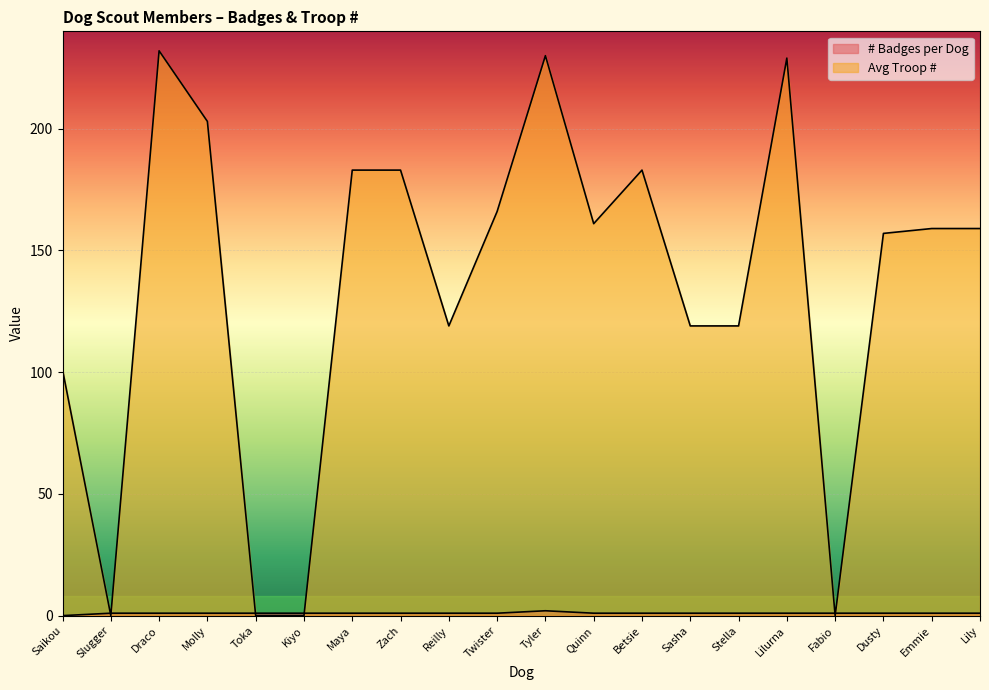

Which category has the lowest value in the # Badges per Dog series?

Saikou